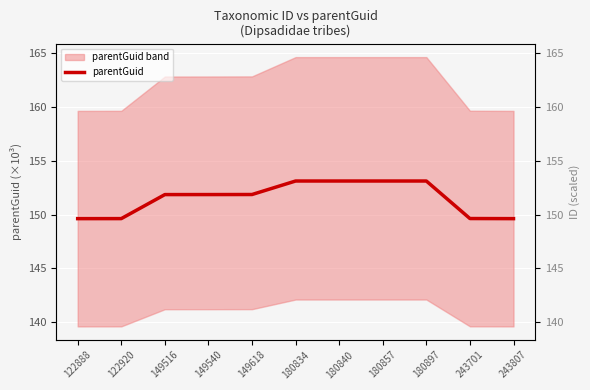

What is the greatest value displayed?

153.1